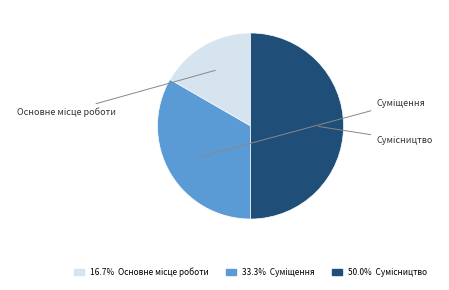

Is there any slice that represents more than half of the pie?

No